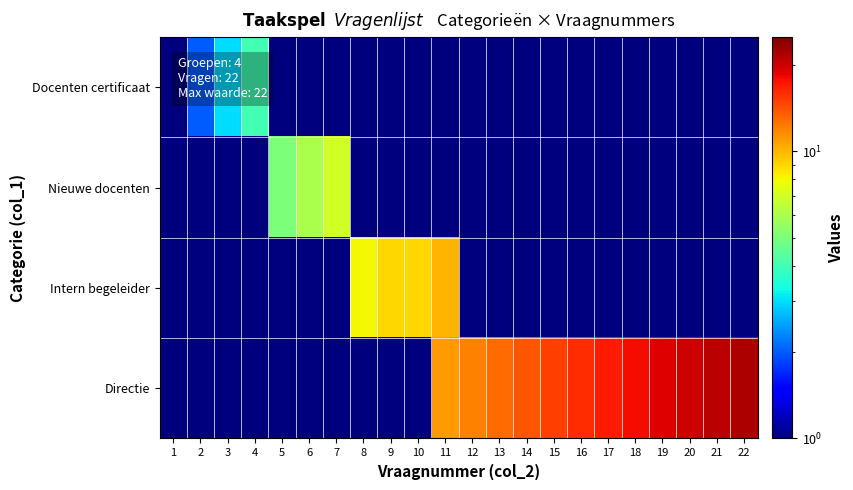

Reading left to right, list all the values displayed in this chart.

Docenten certificaat: 1=1.0	2=2.0	3=3.0	4=4.0	5=0.5	6=0.5	7=0.5	8=0.5	9=0.5	10=0.5	11=0.5	12=0.5	13=0.5	14=0.5	15=0.5	16=0.5	17=0.5	18=0.5	19=0.5	20=0.5	21=0.5	22=0.5
Nieuwe docenten: 1=0.5	2=0.5	3=0.5	4=0.5	5=5.0	6=6.0	7=7.0	8=0.5	9=0.5	10=0.5	11=0.5	12=0.5	13=0.5	14=0.5	15=0.5	16=0.5	17=0.5	18=0.5	19=0.5	20=0.5	21=0.5	22=0.5
Intern begeleider: 1=0.5	2=0.5	3=0.5	4=0.5	5=0.5	6=0.5	7=0.5	8=8.0	9=9.0	10=9.0	11=10.0	12=0.5	13=0.5	14=0.5	15=0.5	16=0.5	17=0.5	18=0.5	19=0.5	20=0.5	21=0.5	22=0.5
Directie: 1=0.5	2=0.5	3=0.5	4=0.5	5=0.5	6=0.5	7=0.5	8=0.5	9=0.5	10=0.5	11=11.0	12=12.0	13=13.0	14=14.0	15=15.0	16=16.0	17=17.0	18=18.0	19=19.0	20=20.0	21=21.0	22=22.0